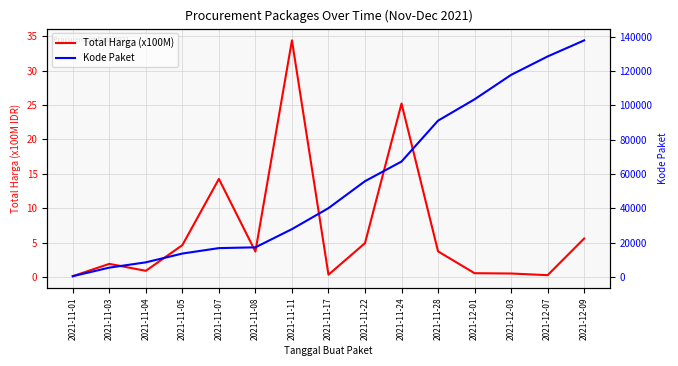

At which label does Total Harga (x100M) reach its minimum?

2021-11-01